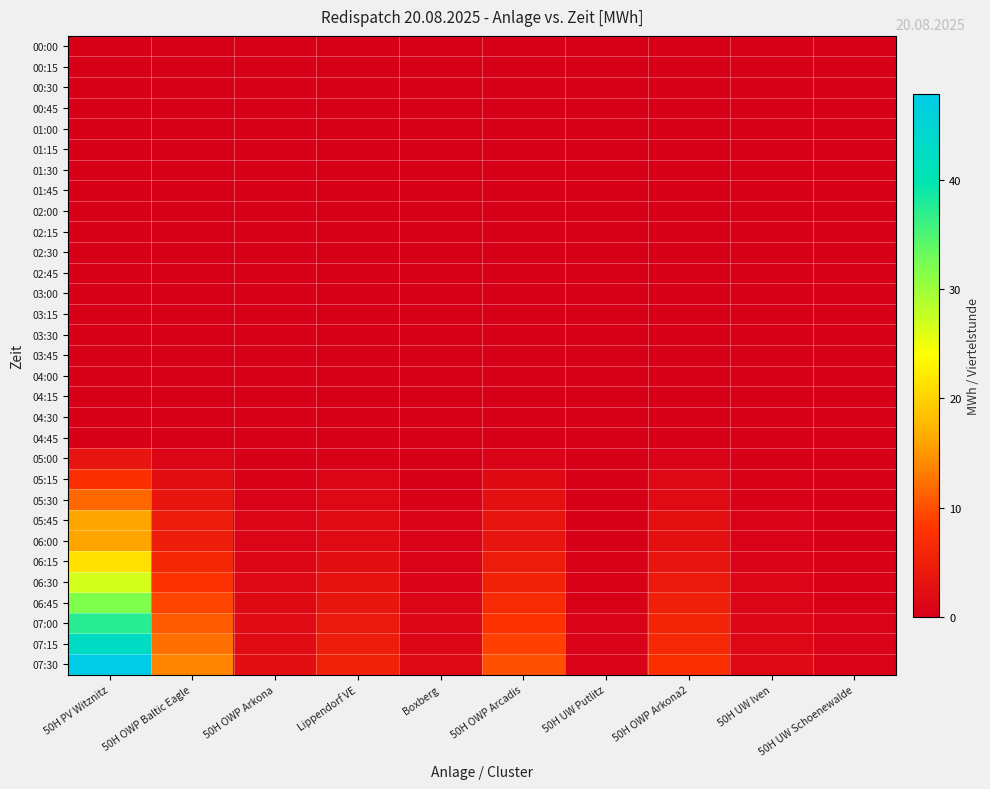

How many series are shown in this chart?

31